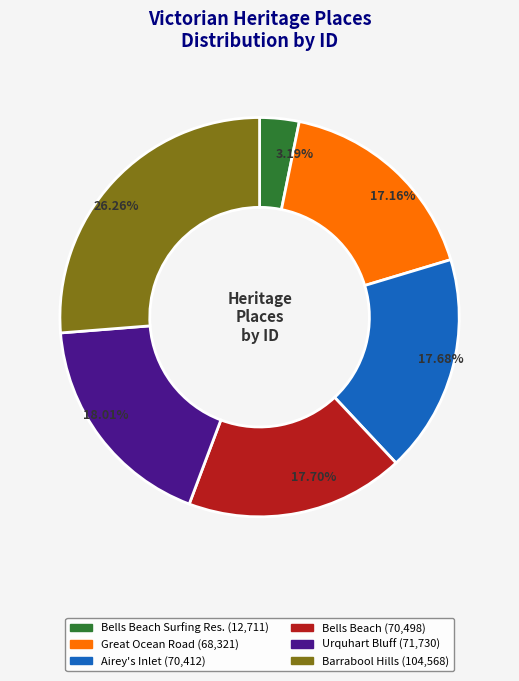

Is there any slice that represents more than half of the pie?

No